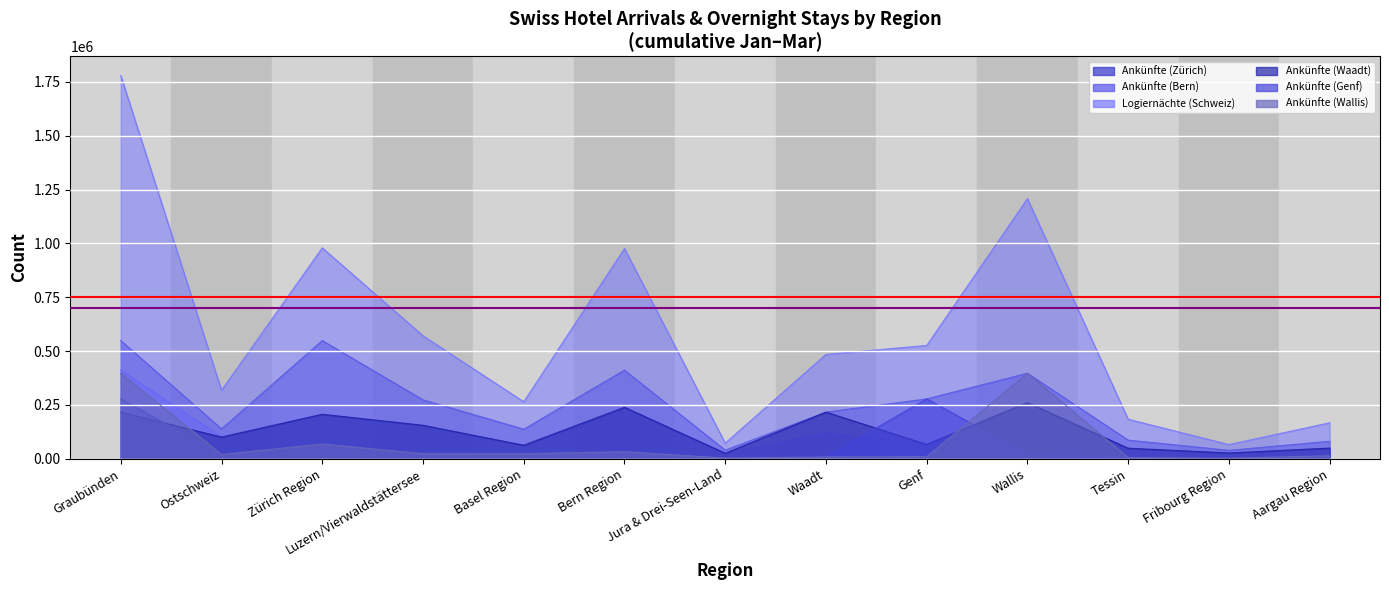

What value does the Logiernächte (Schweiz) series have at Tessin?

183108